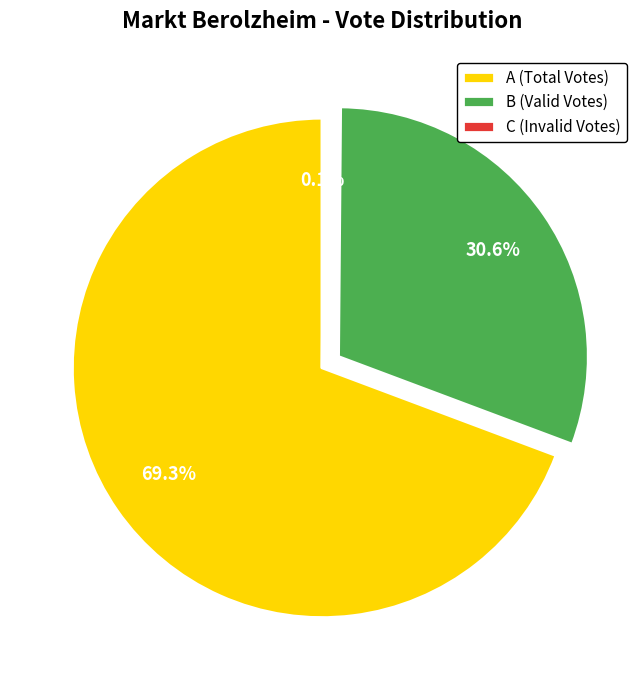

Which slice is the largest?

A (Total Votes)